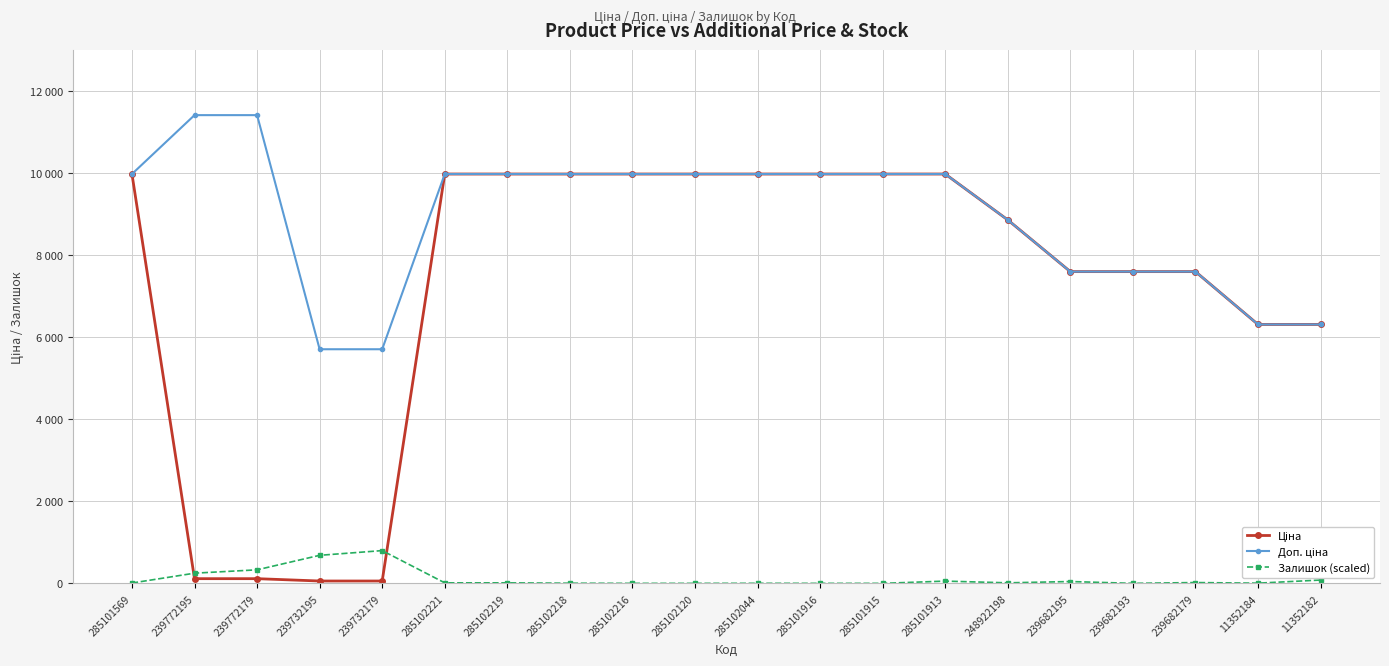

Does the chart have visible grid lines?

Yes